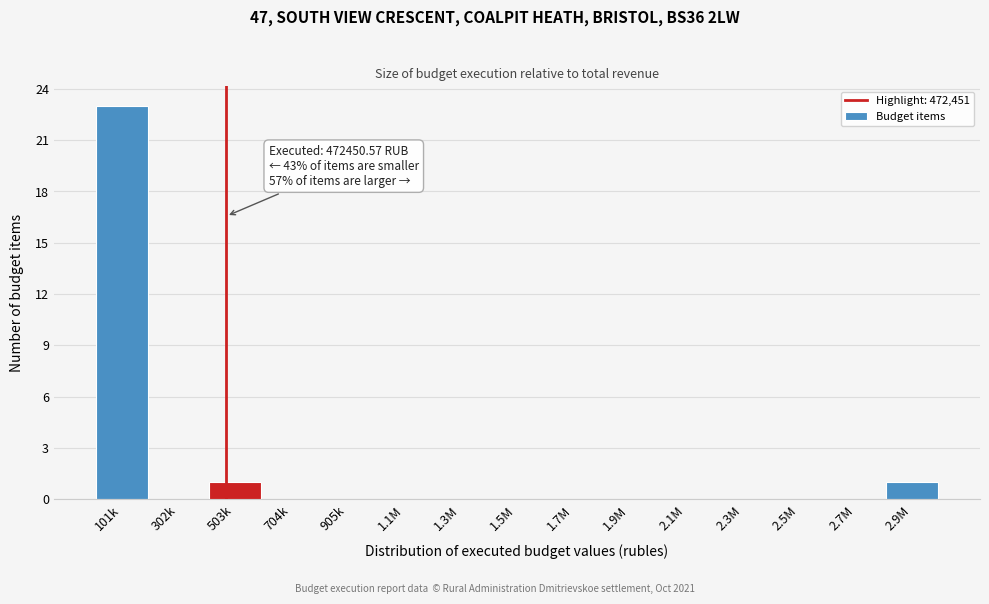

Reading right to left, list all the values displayed in this chart.

2.9M=1	2.7M=0	2.5M=0	2.3M=0	2.1M=0	1.9M=0	1.7M=0	1.5M=0	1.3M=0	1.1M=0	905k=0	704k=0	503k=1	302k=0	101k=23